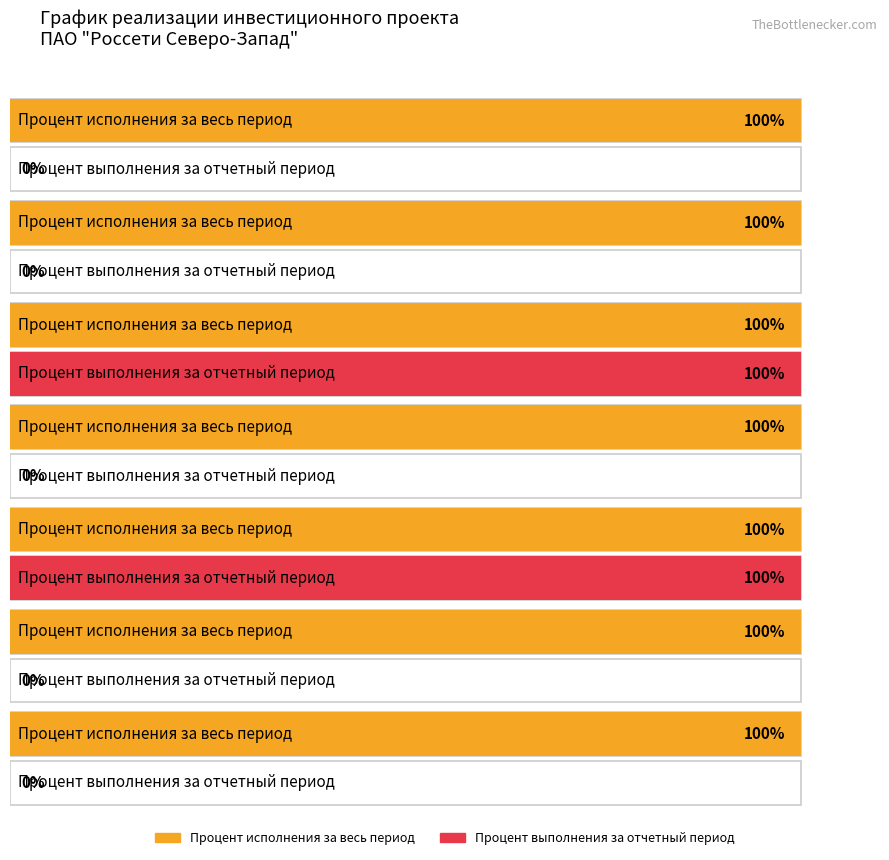

Reading right to left, transcribe all the data shown in this chart.

Процент исполнения за весь период: Выполнение СМР=100	Закупка основного оборудования=100	Заключение договора на СМР=100	Утверждение проектной документации=100	Приемка проектной документации=100	Заключение договора на разработку проекта=100	Заключение договора на ТП=100
Процент выполнения за отчетный период: Выполнение СМР=0	Закупка основного оборудования=0	Заключение договора на СМР=100	Утверждение проектной документации=0	Приемка проектной документации=100	Заключение договора на разработку проекта=0	Заключение договора на ТП=0